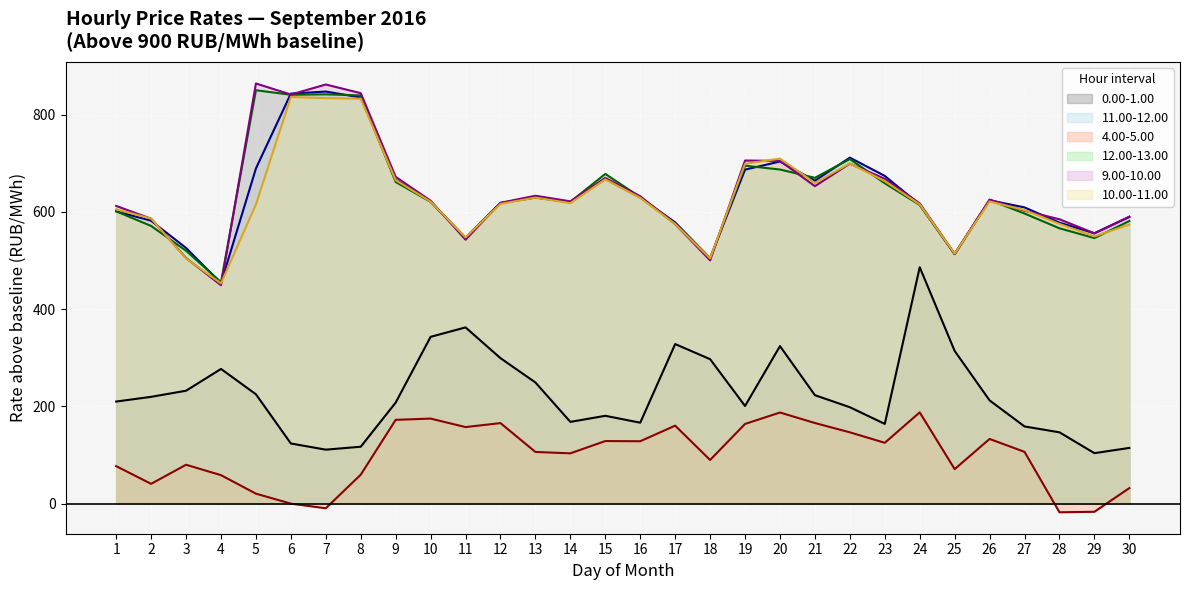

Read the 4.00-5.00 value at 9.

172.5